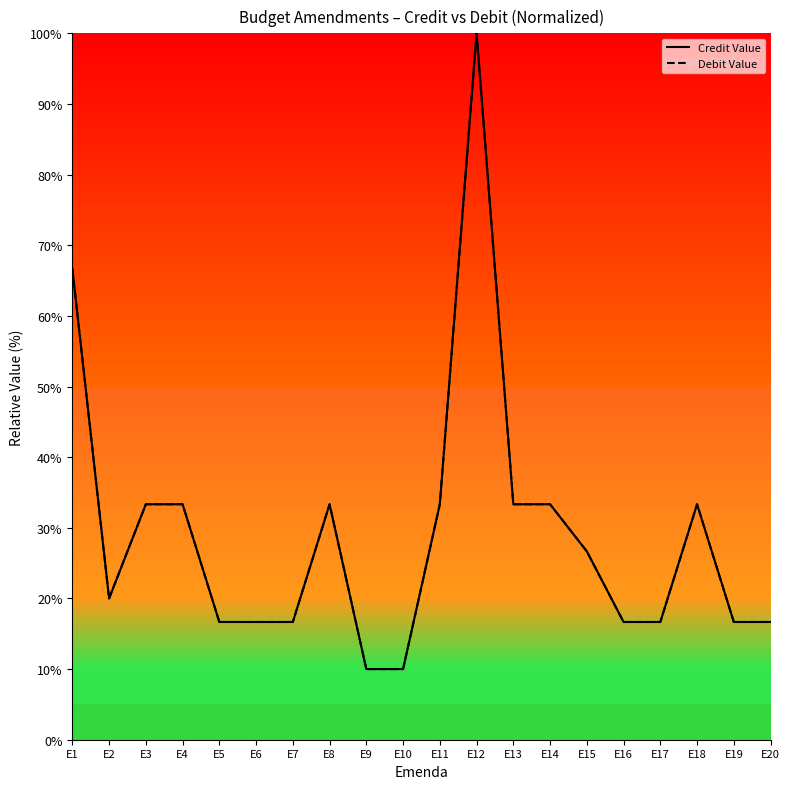

How many lines are shown in the chart?

2